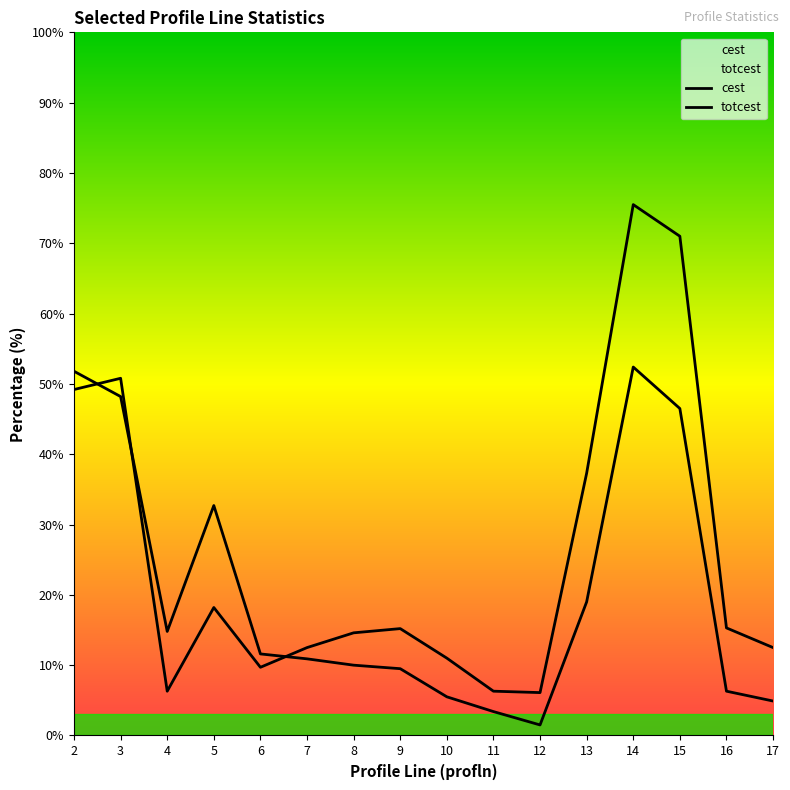

What is the change in value from 12 to 16?

+9.2